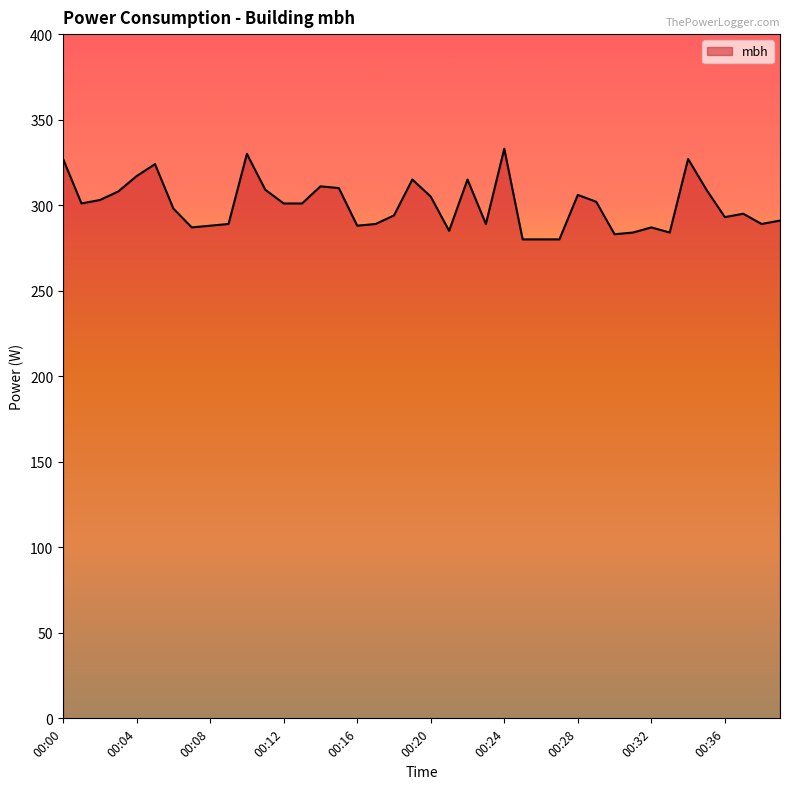

What is the smallest value displayed?

280